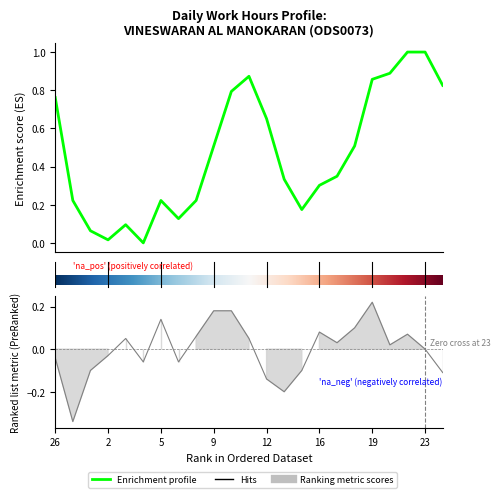

At which label does the data first exceed 0?

3